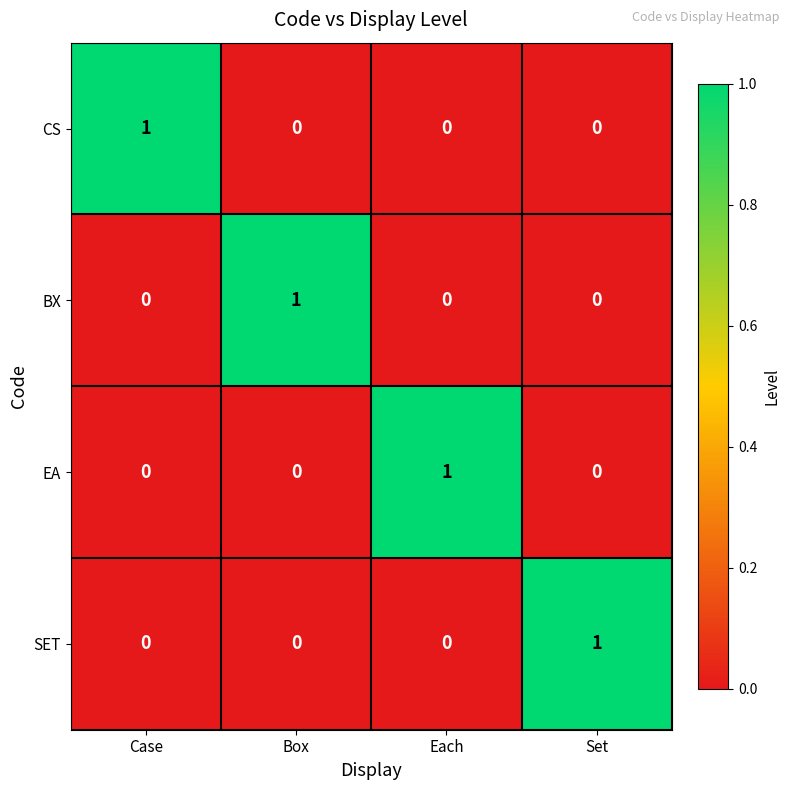

Count the number of data series in this chart.

4